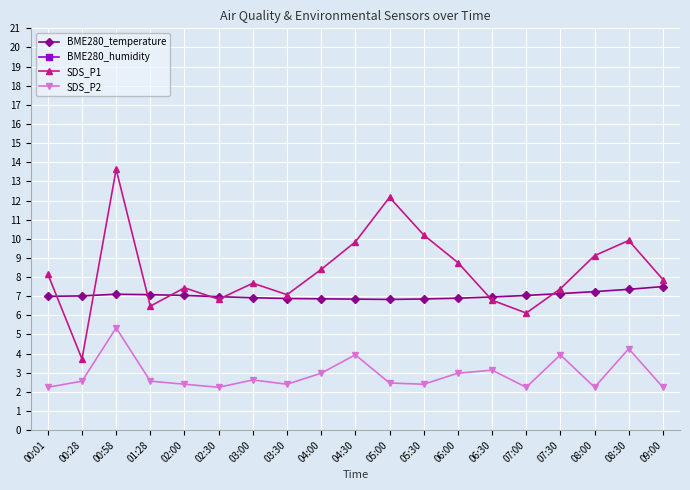

True or false: SDS_P1 and SDS_P2 intersect in this chart.

False